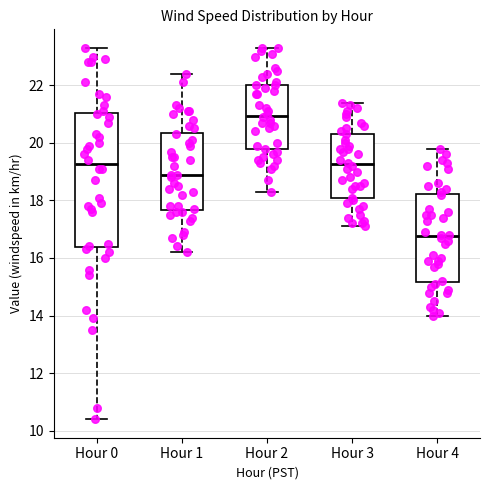

Comparing the boxes themselves (not the whiskers), which one is the tallest?

Hour 0